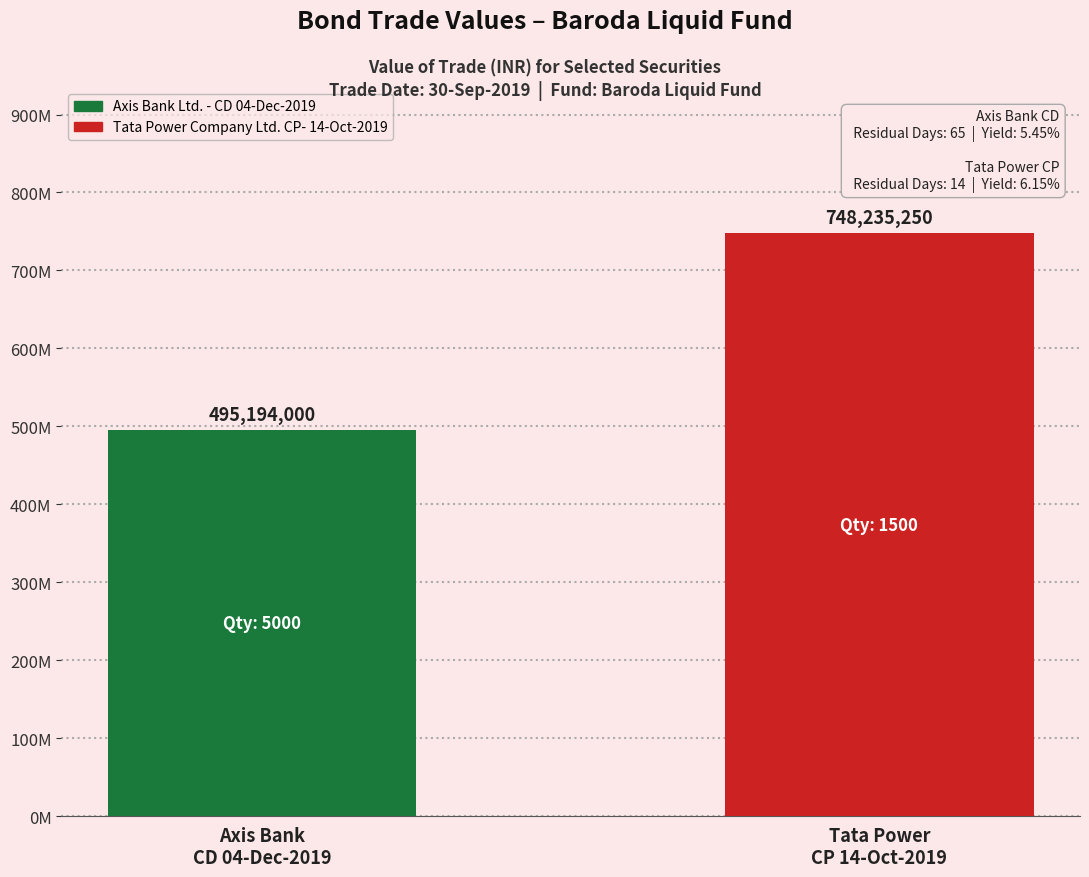

Does the chart contain any negative values?

No